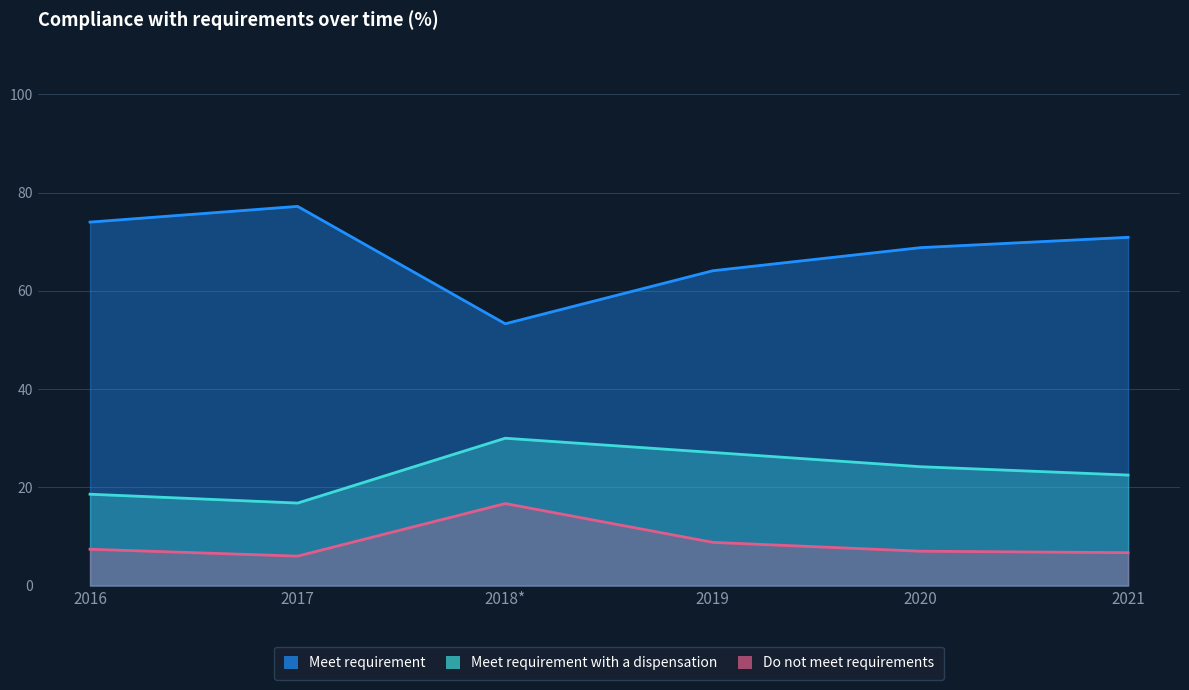

List the labels in order of Do not meet requirements value, largest first.

2018*, 2019, 2016, 2020, 2021, 2017